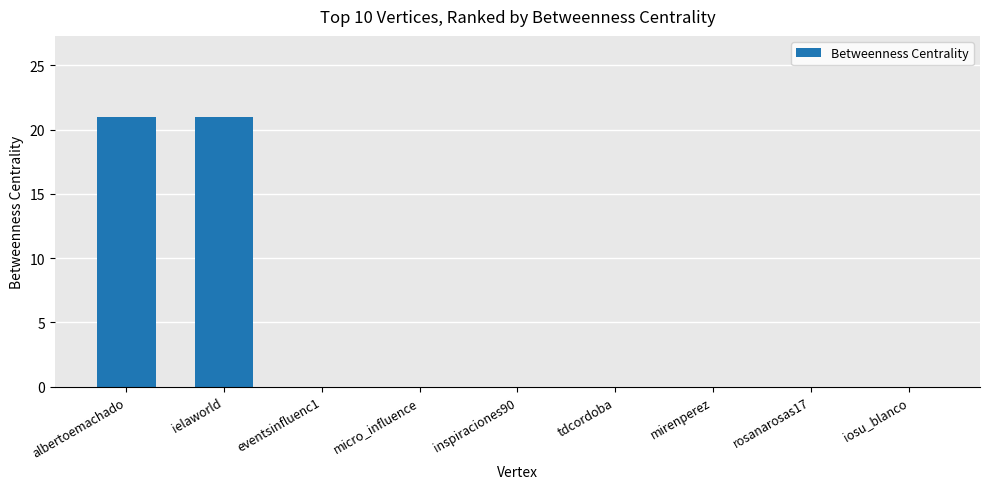

What is the sum of the values at eventsinfluenc1 and albertoemachado?

21